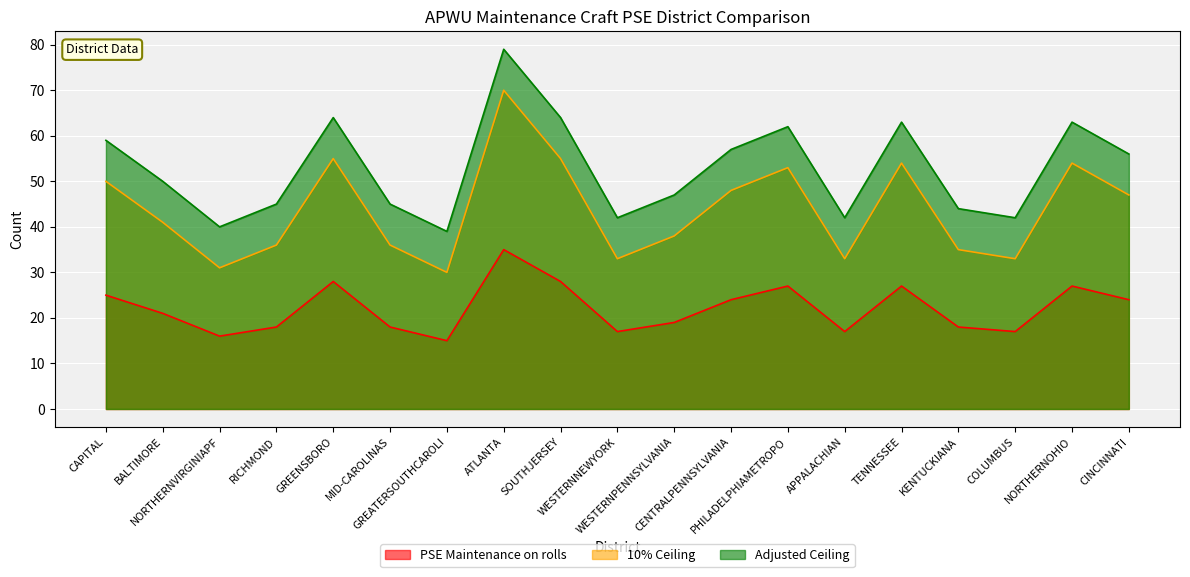

How many interior local valleys does the 10% Ceiling series have?

5